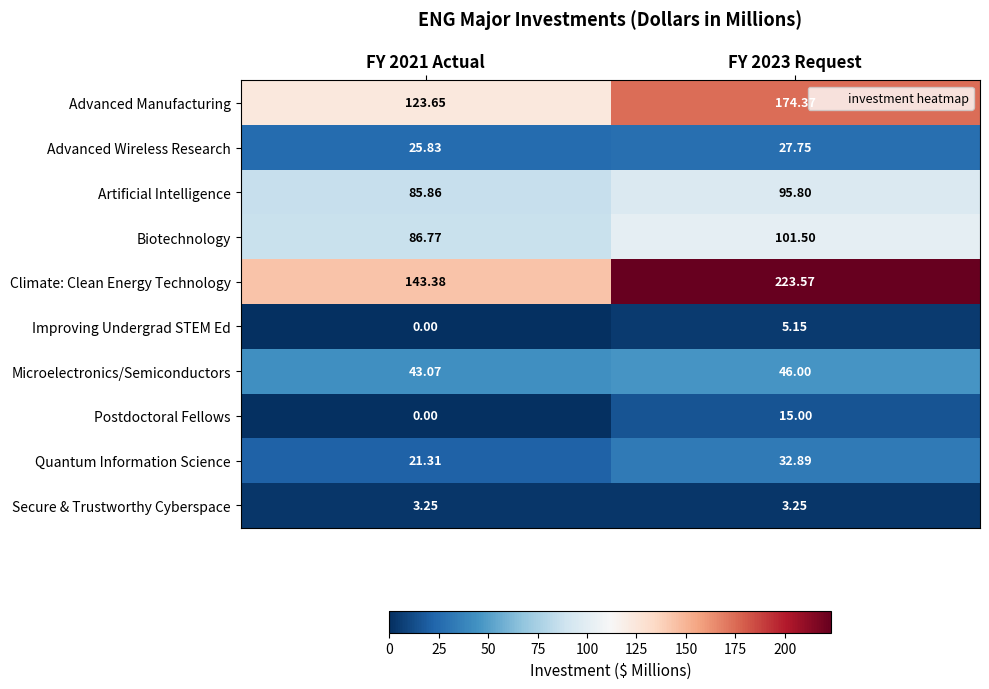

At how many categories does at least one series exceed 116?

2